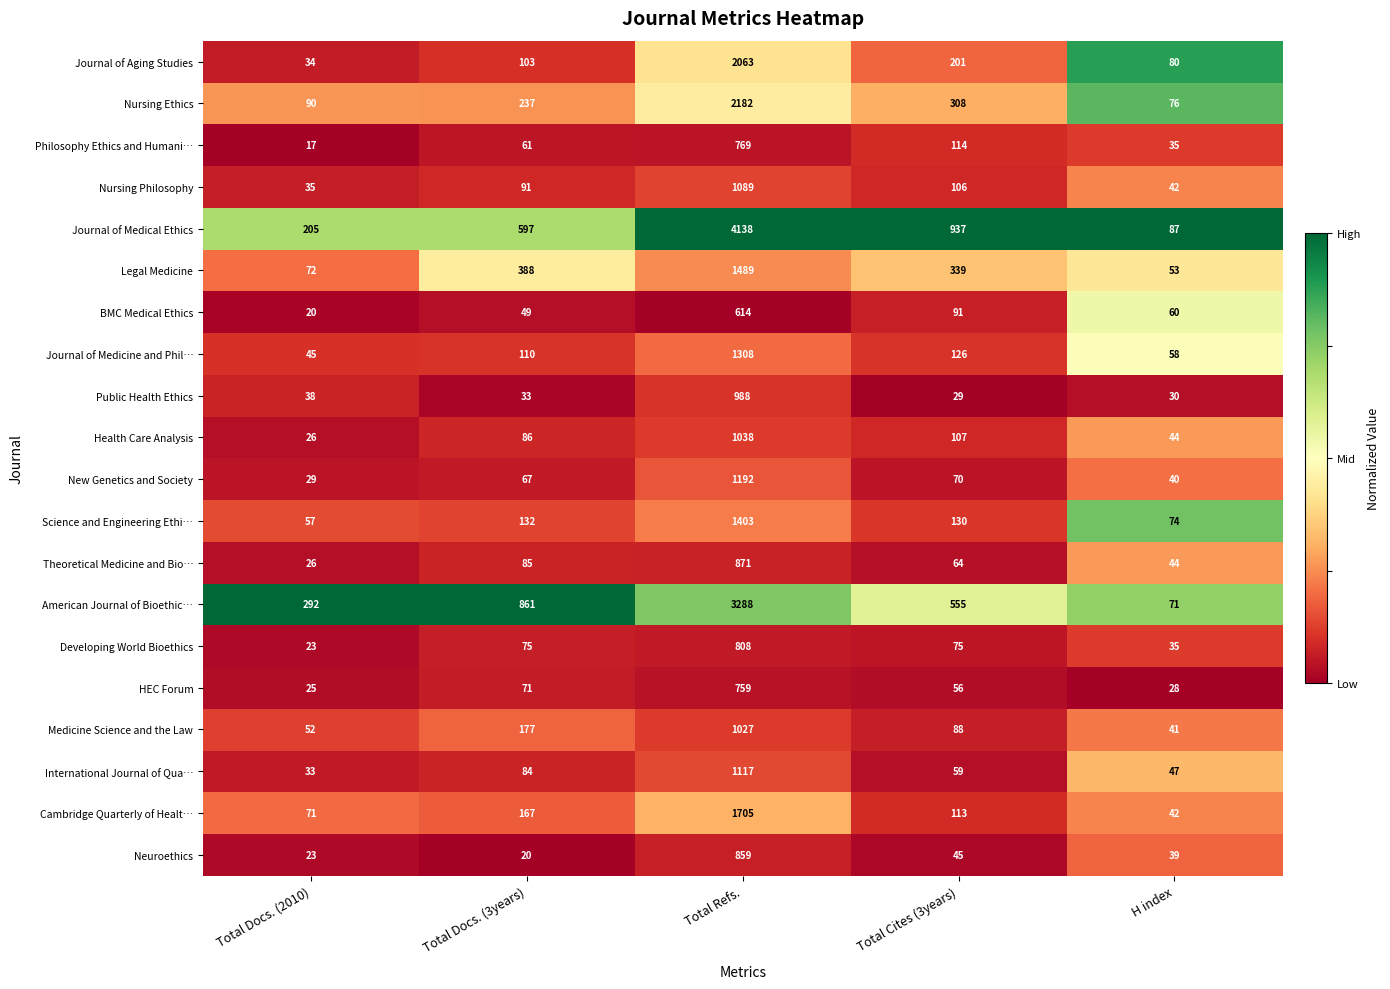

At which label is Journal of Medical Ethics closest to 2112?

Total Cites (3years)